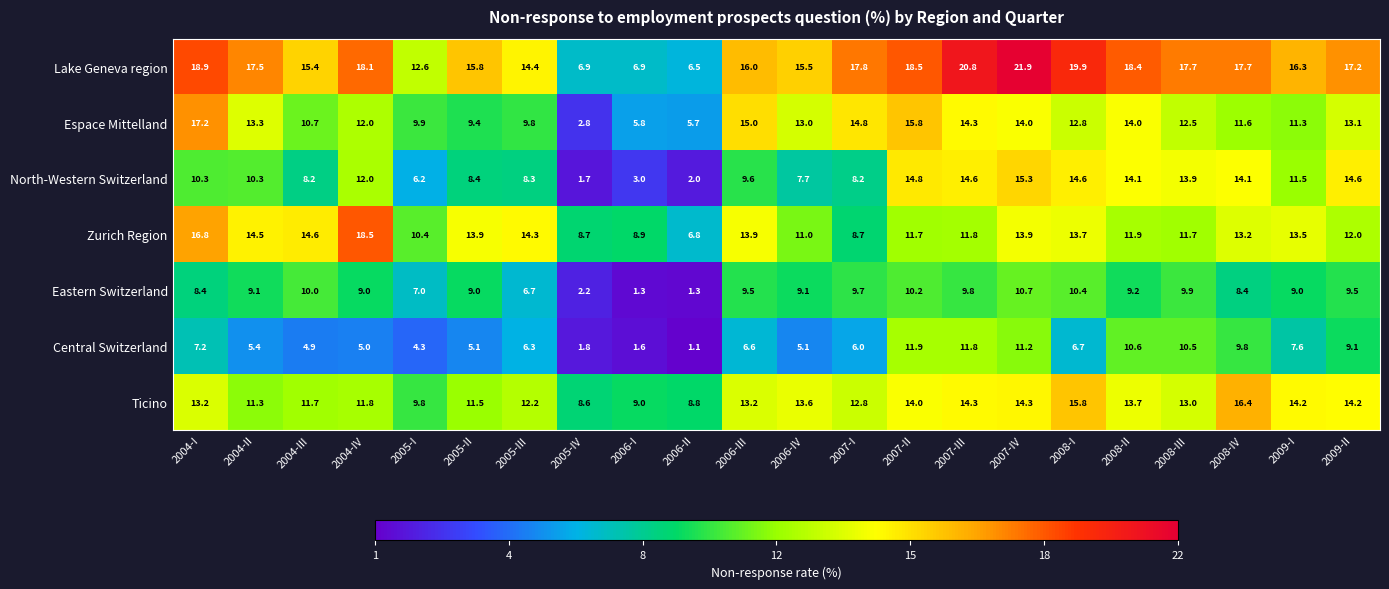

What is the difference between the second highest and second lowest values in the North-Western Switzerland series?

12.8